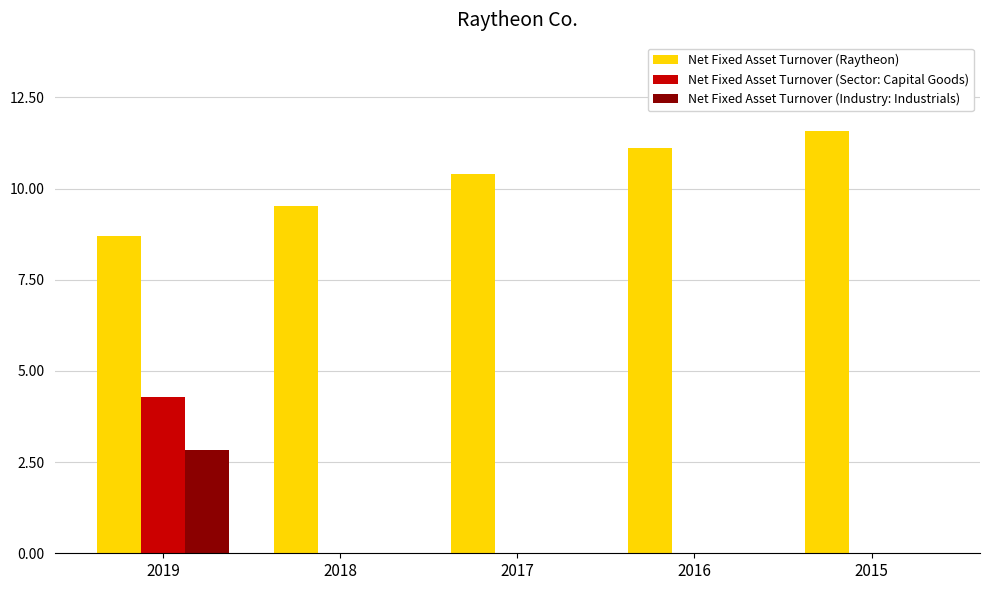

The value of Net Fixed Asset Turnover (Raytheon) at 2016 is 4.9. True or false?

False